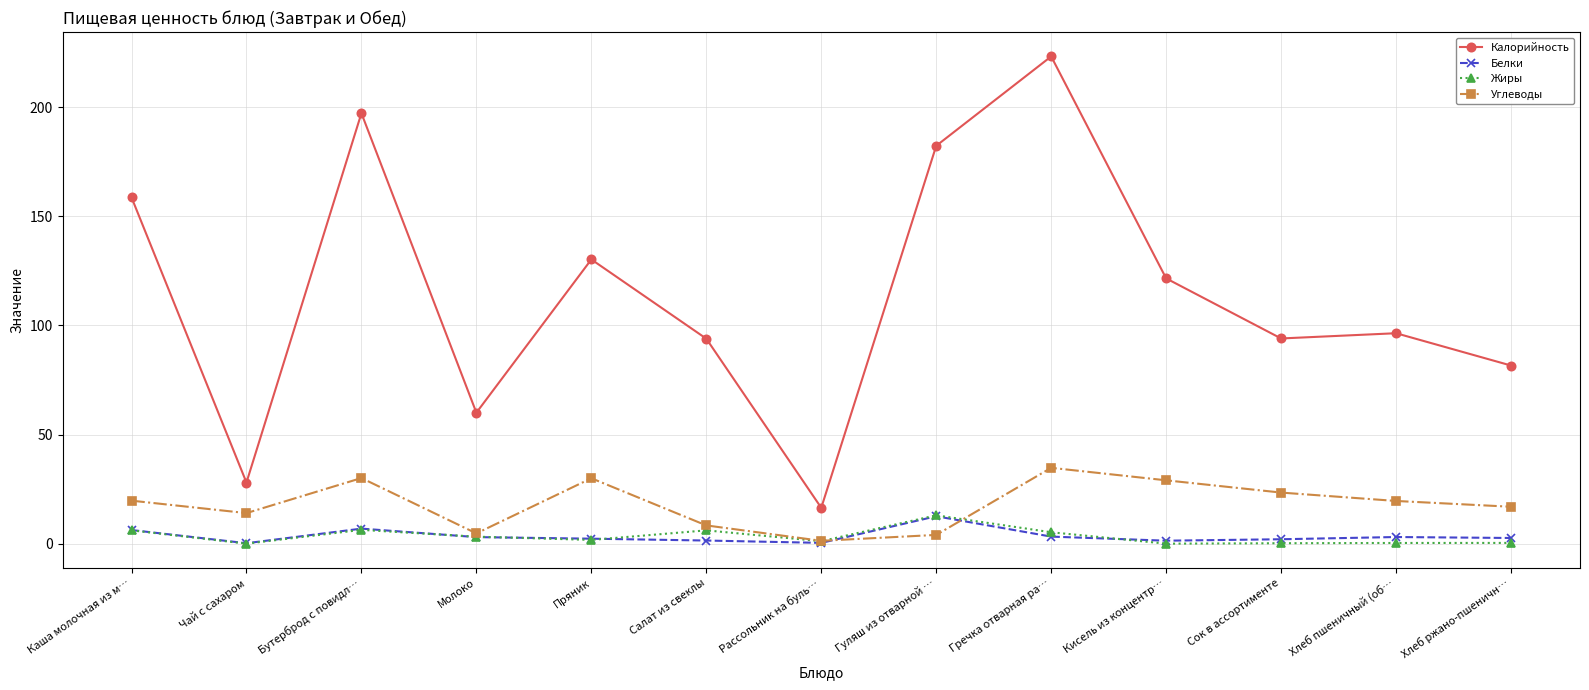

True or false: Калорийность and Жиры intersect in this chart.

False